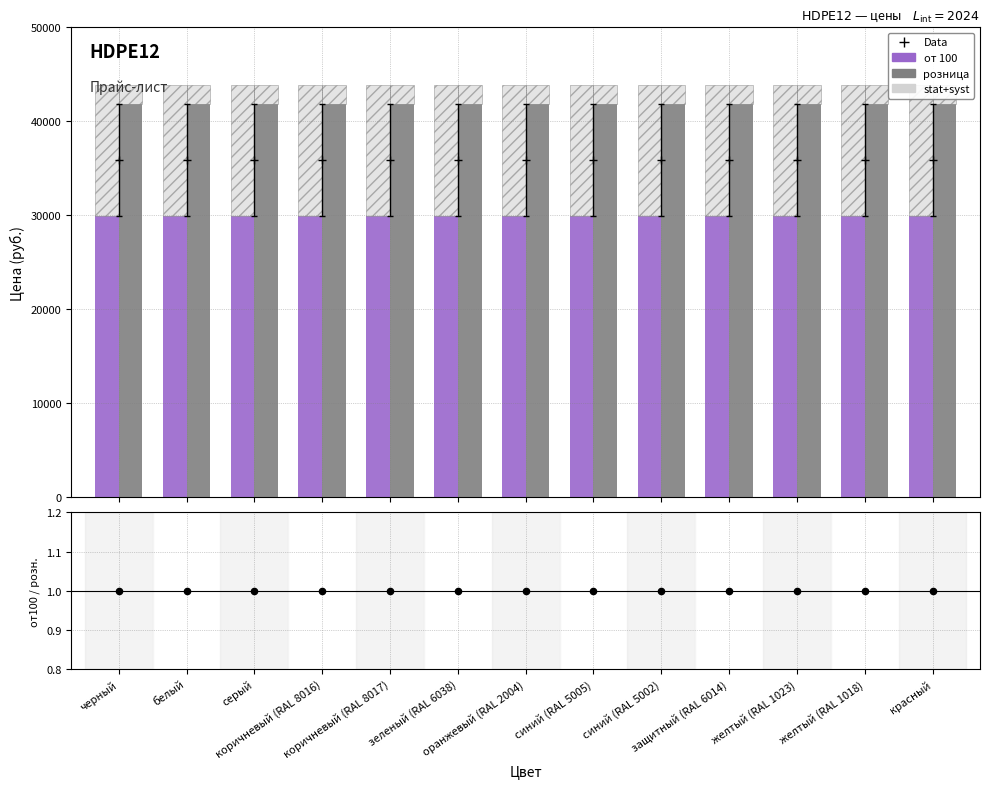

At which category is the sum across all series the highest?

черный